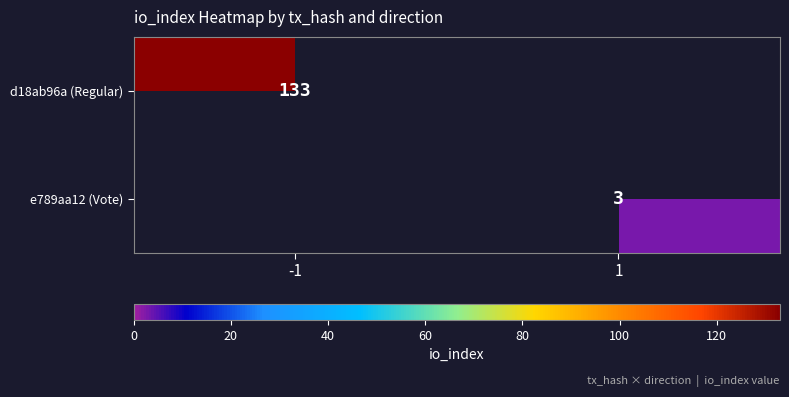

The value of e789aa12 (Vote) at 1 is 2. True or false?

False